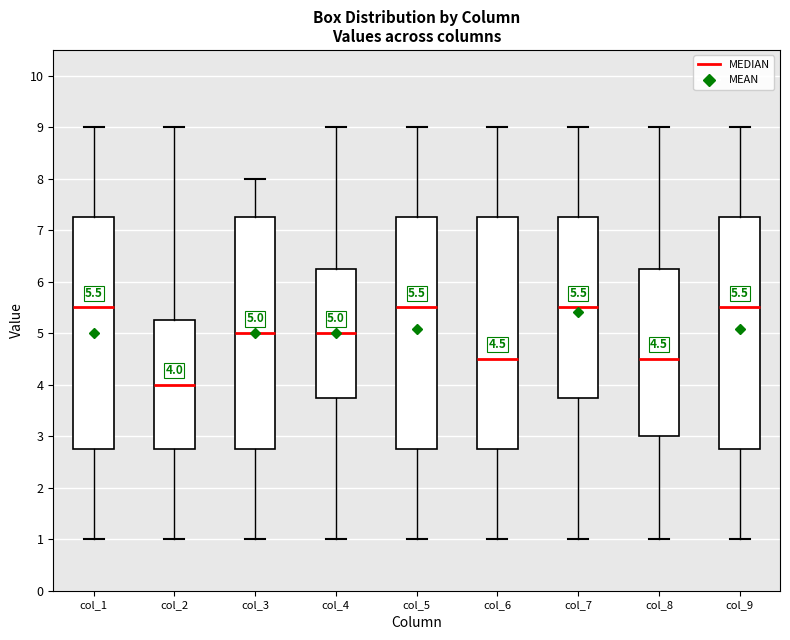

Which box's median line is the lowest?

col_2